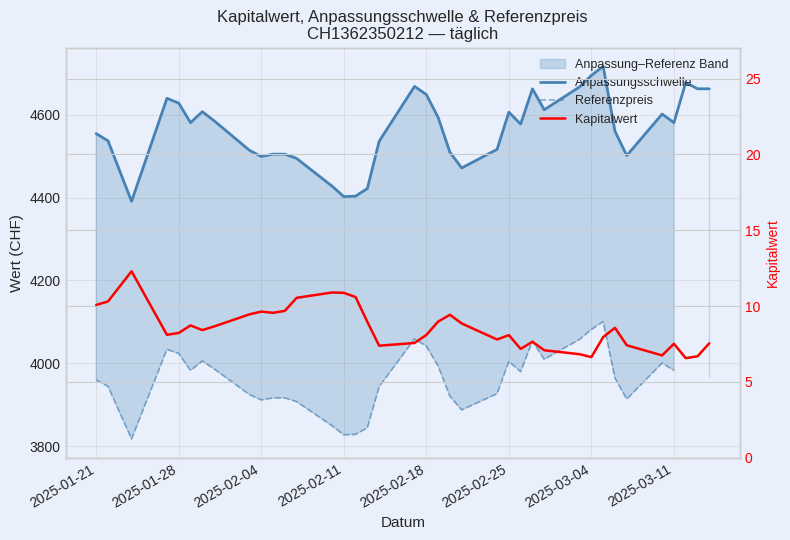

The value of Kapitalwert at 31 is 3.4. True or false?

False